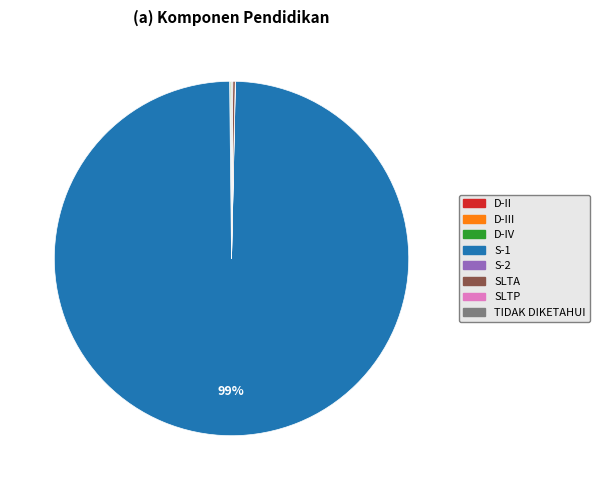

What is the largest slice in the pie chart?

S-1